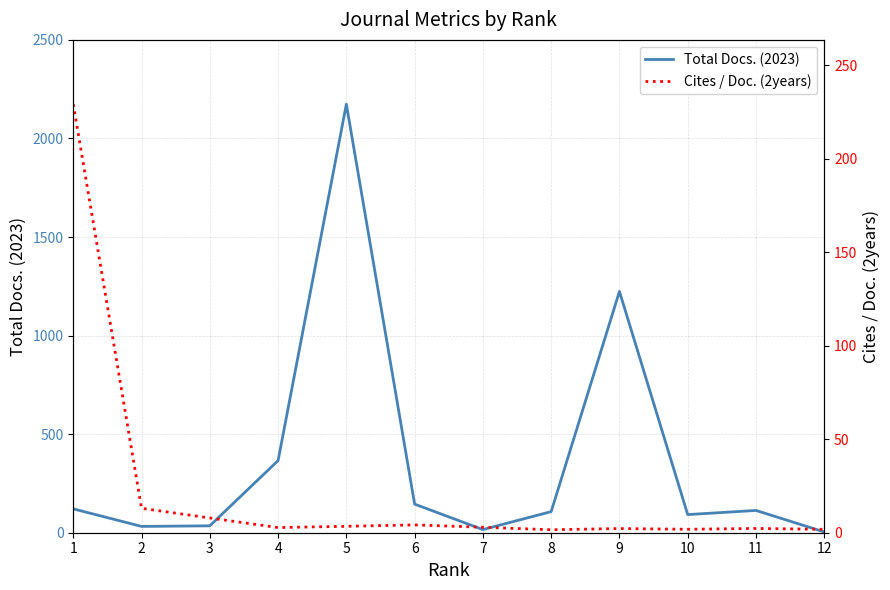

Count the number of data series in this chart.

2